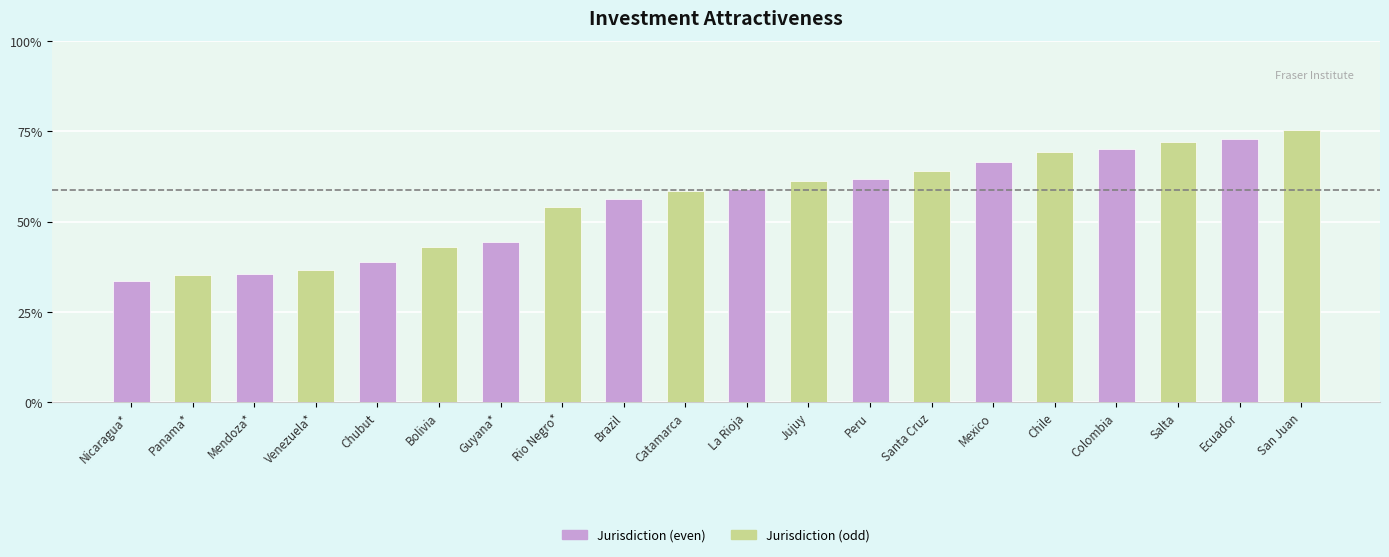

What is the greatest value displayed?

75.3